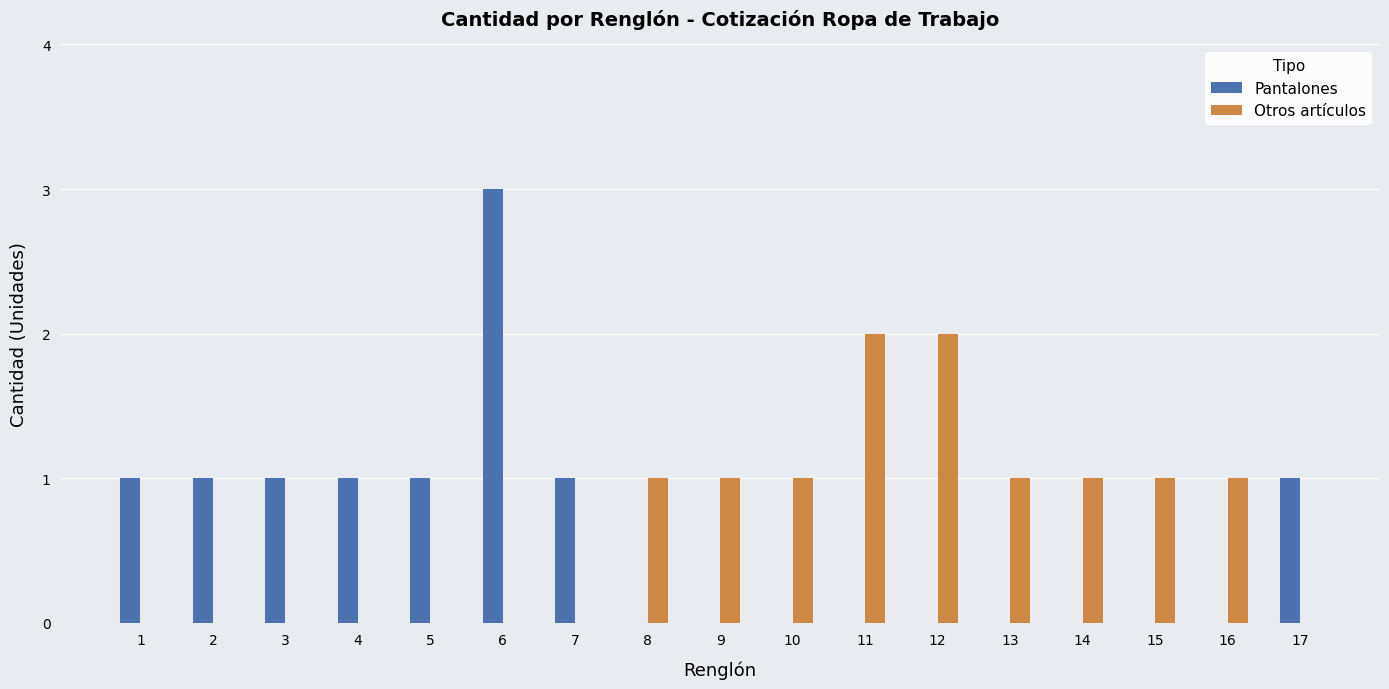

Is the value of Otros artículos at 2 greater than the value of Pantalones at 3?

No